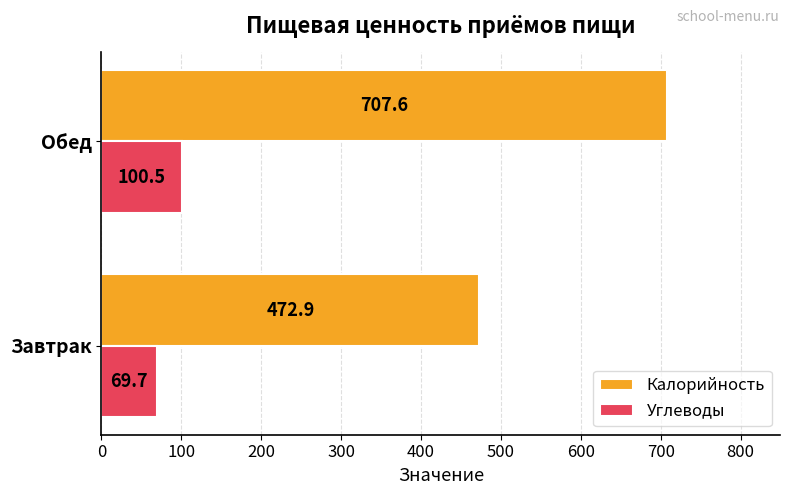

What is the difference between the maximum and minimum values in the Углеводы series?

30.8